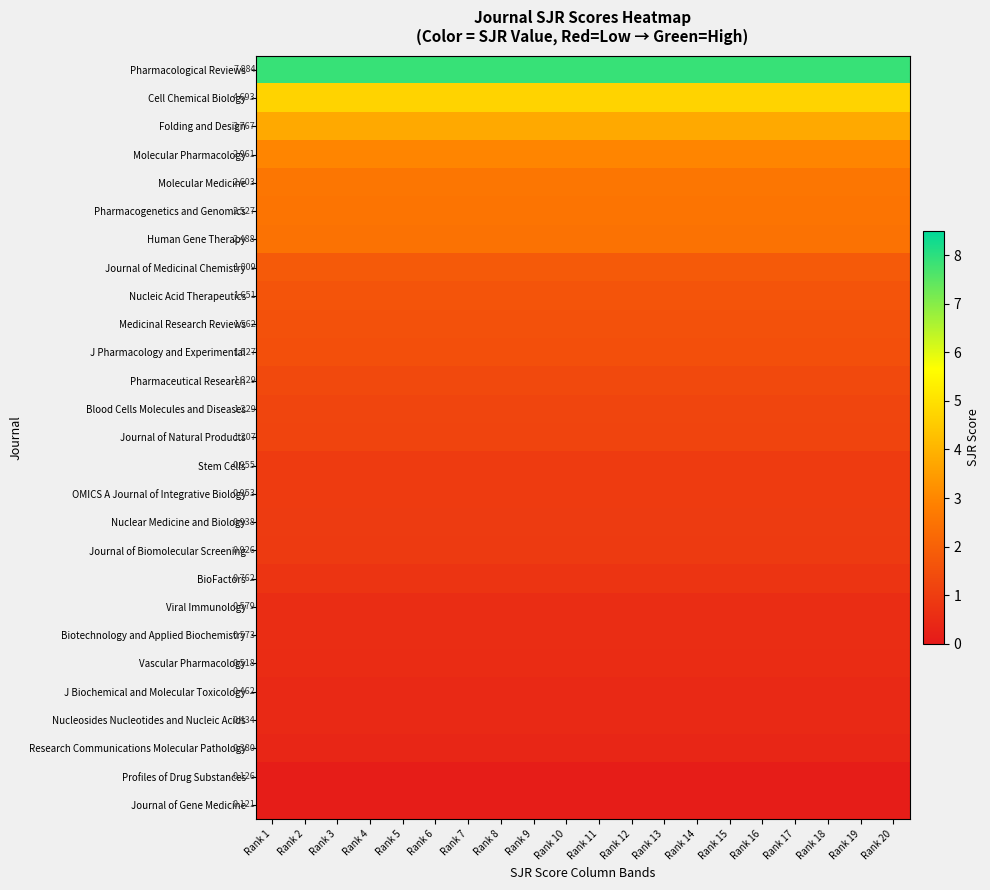

At which label is Research Communications Molecular Pathology closest to 0?

Rank 1